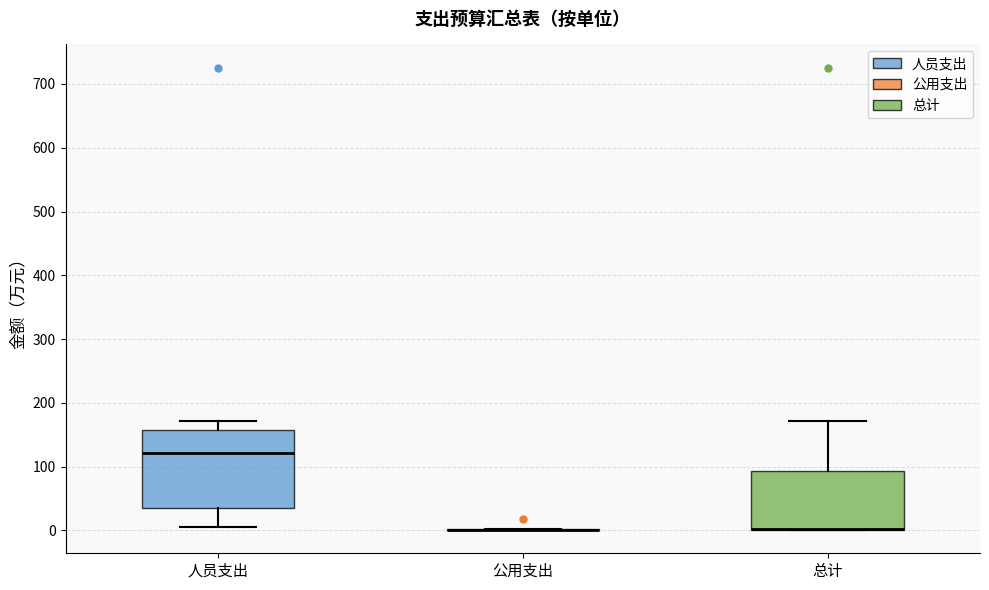

Reading left to right, transcribe this box plot: for each box, give where its median line is, the range the box spans, and where its two whiskers end, as read against the y-axis. The values are not printed on the chart, so give them approximately, as read against the axis.

人员支出: median 120, box 30 to 160, whiskers 0 to 170
公用支出: box collapsed to a line at 0, whiskers 0 to 0
总计: median 0 (drawn on the box's lower edge), box 0 to 90, whiskers 0 to 170